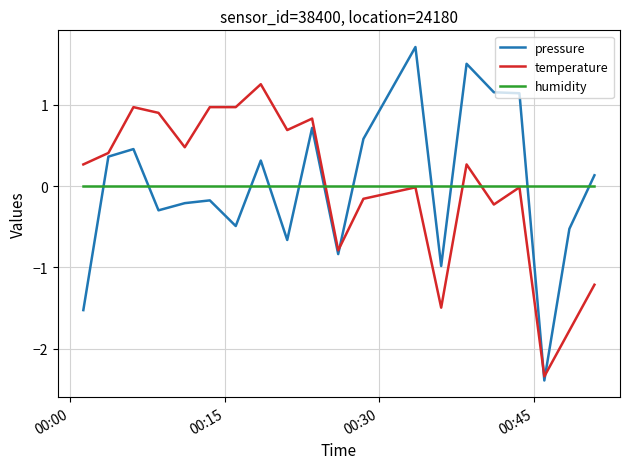

Rank the series by their maximum value, from lowest to highest.

humidity, temperature, pressure